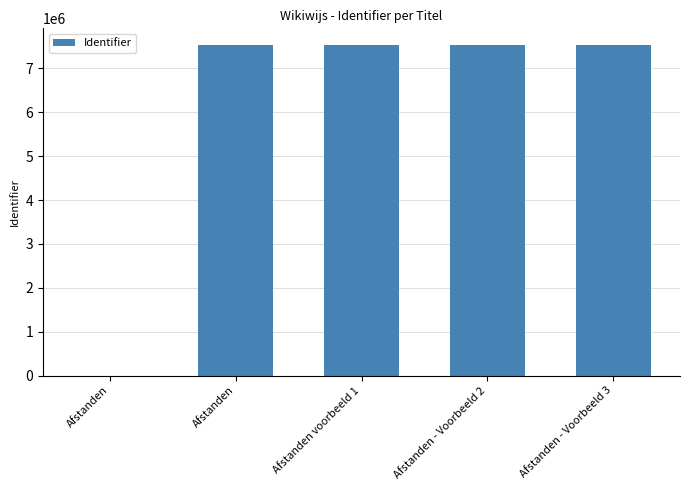

Are the bars horizontal?

No